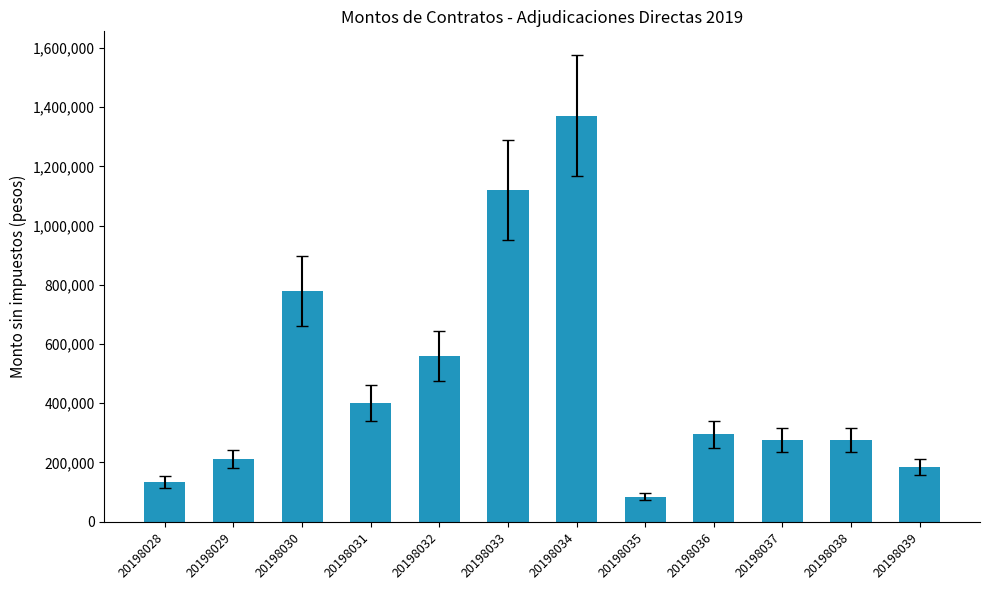

What is the minimum value shown in the chart?

83988